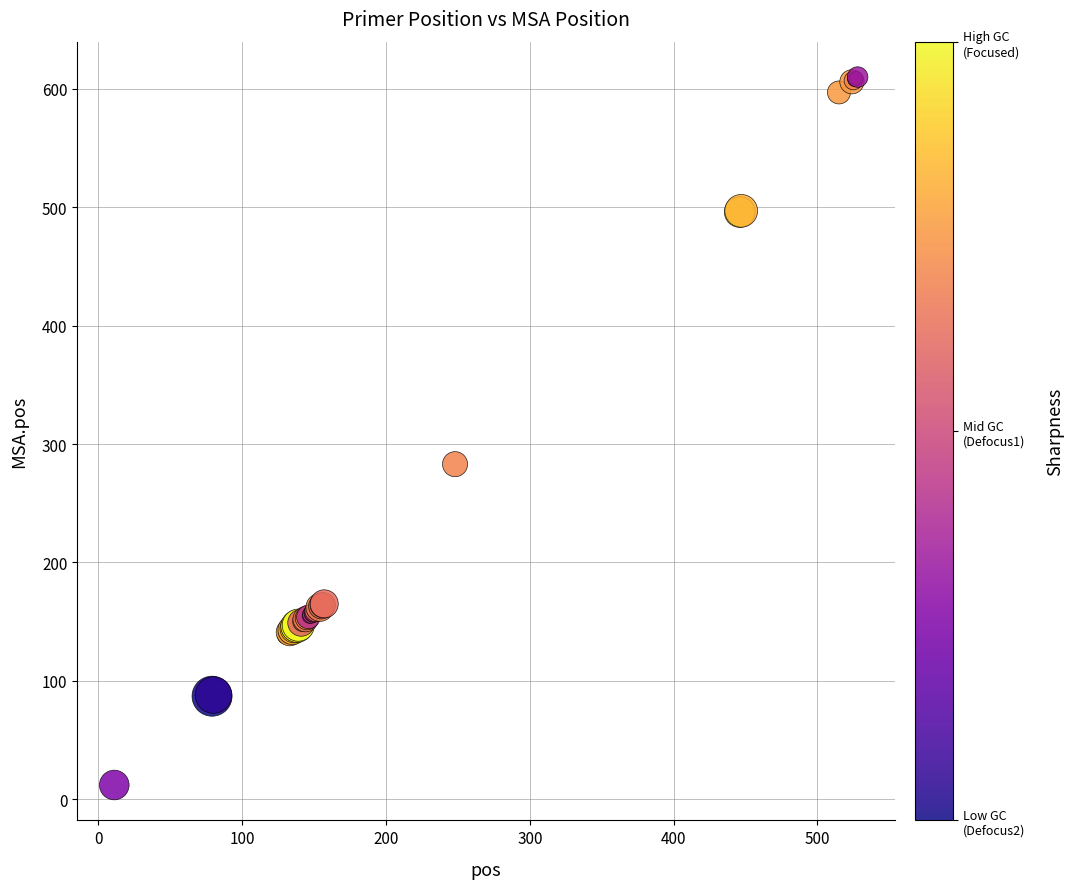

What Y value in the scatter plot is closest to 311?

283